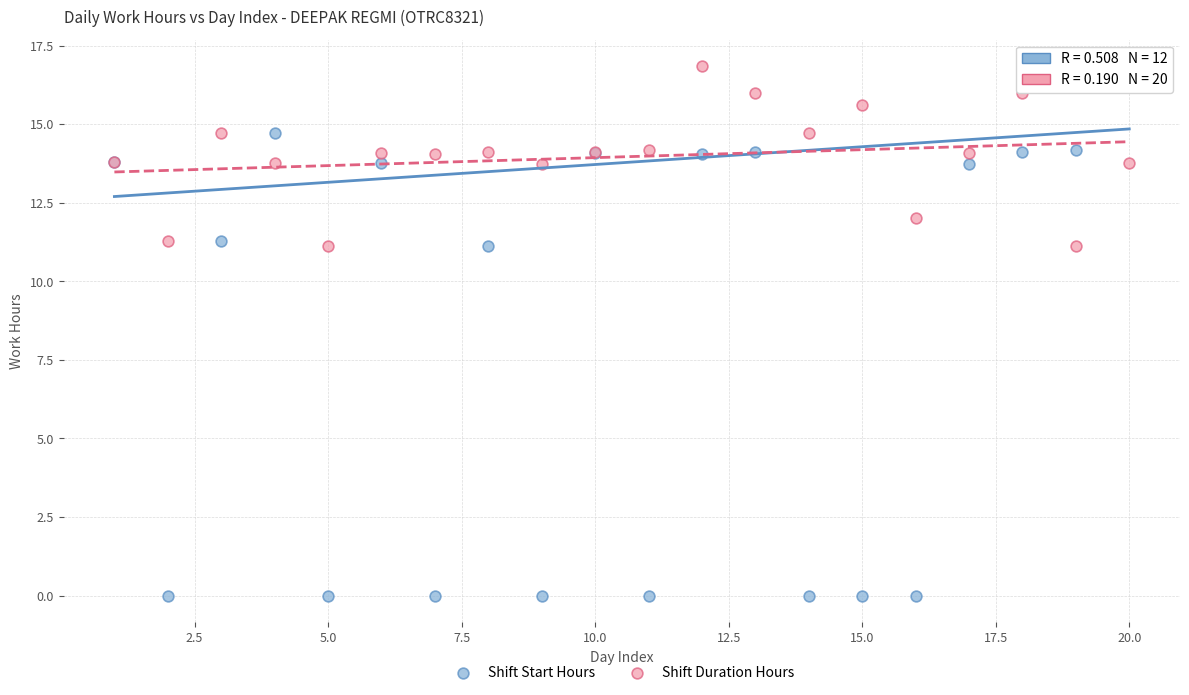

Which series has the largest Y range (max minus min)?

Shift Start Hours